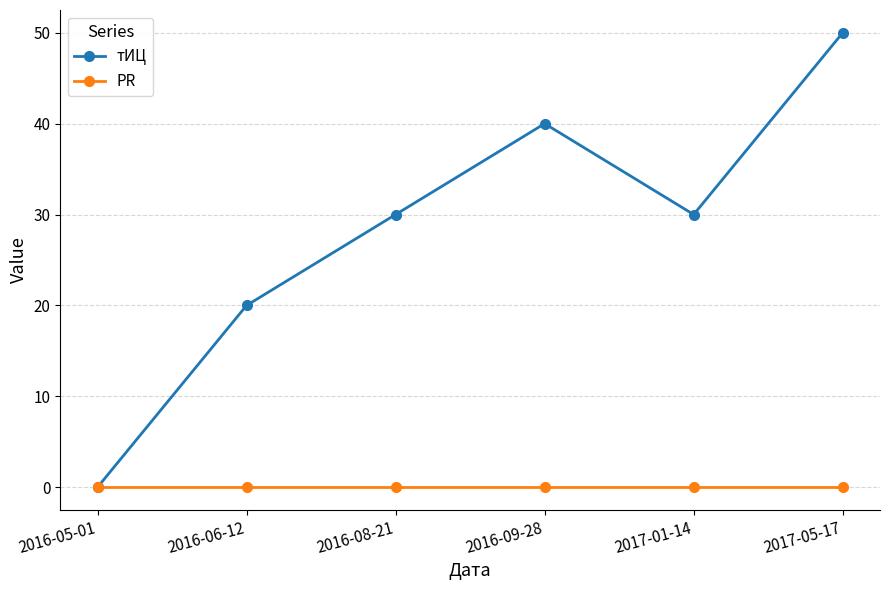

Between 2016-08-21 and 2016-09-28, which series saw the biggest shift?

тИЦ